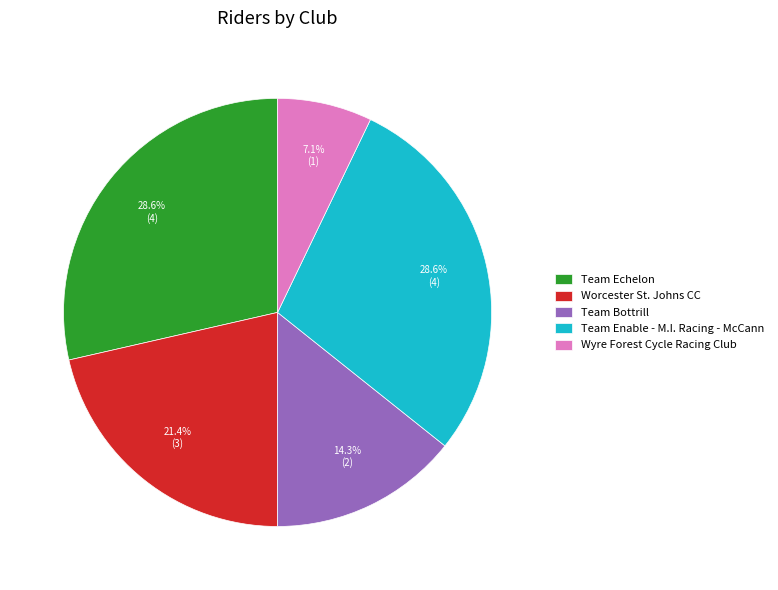

What is the smallest slice in the pie chart?

Wyre Forest Cycle Racing Club